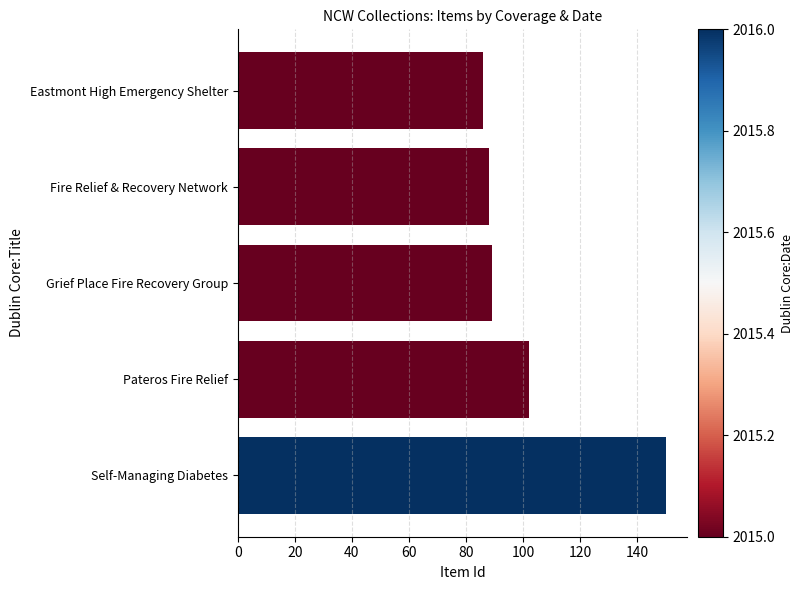

What is the approximate value at Grief Place Fire Recovery Group?

89